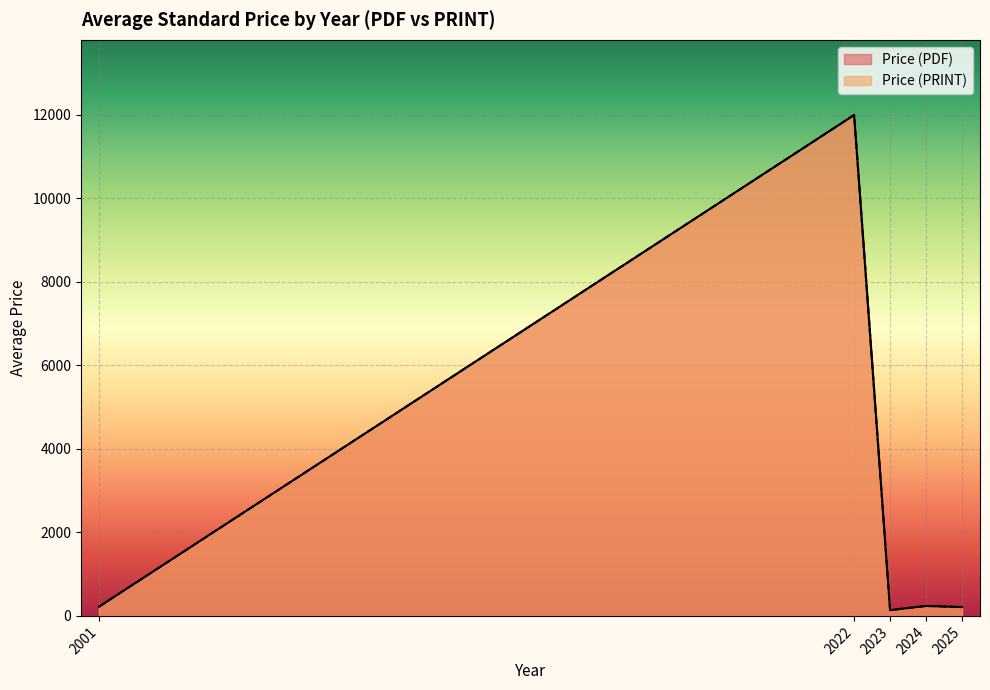

At how many categories does at least one series exceed 4959?

1